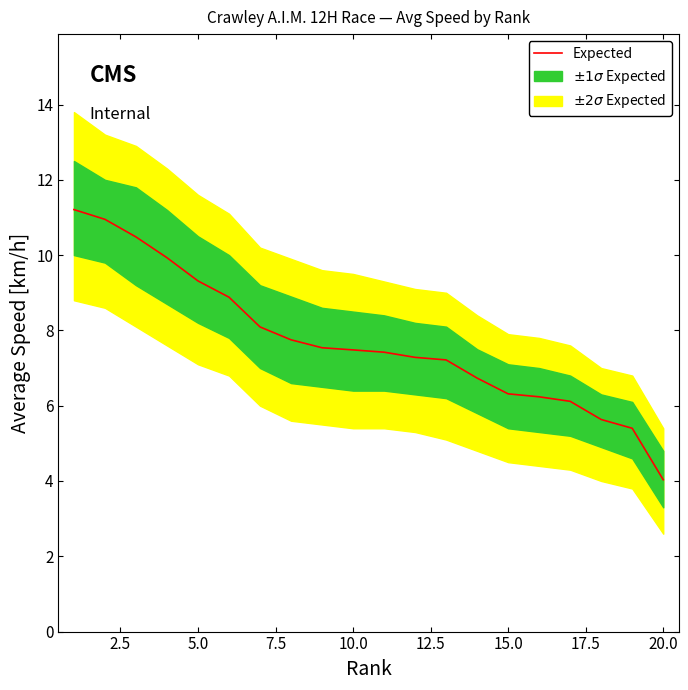

What is the maximum value shown in the chart?

11.2